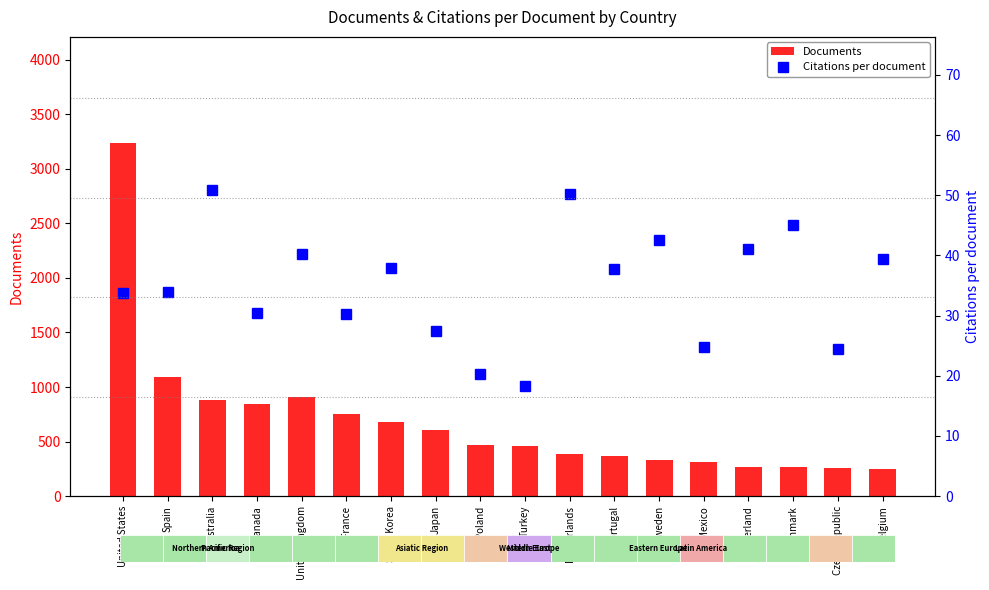

At which label does Documents first exceed 465?

United States